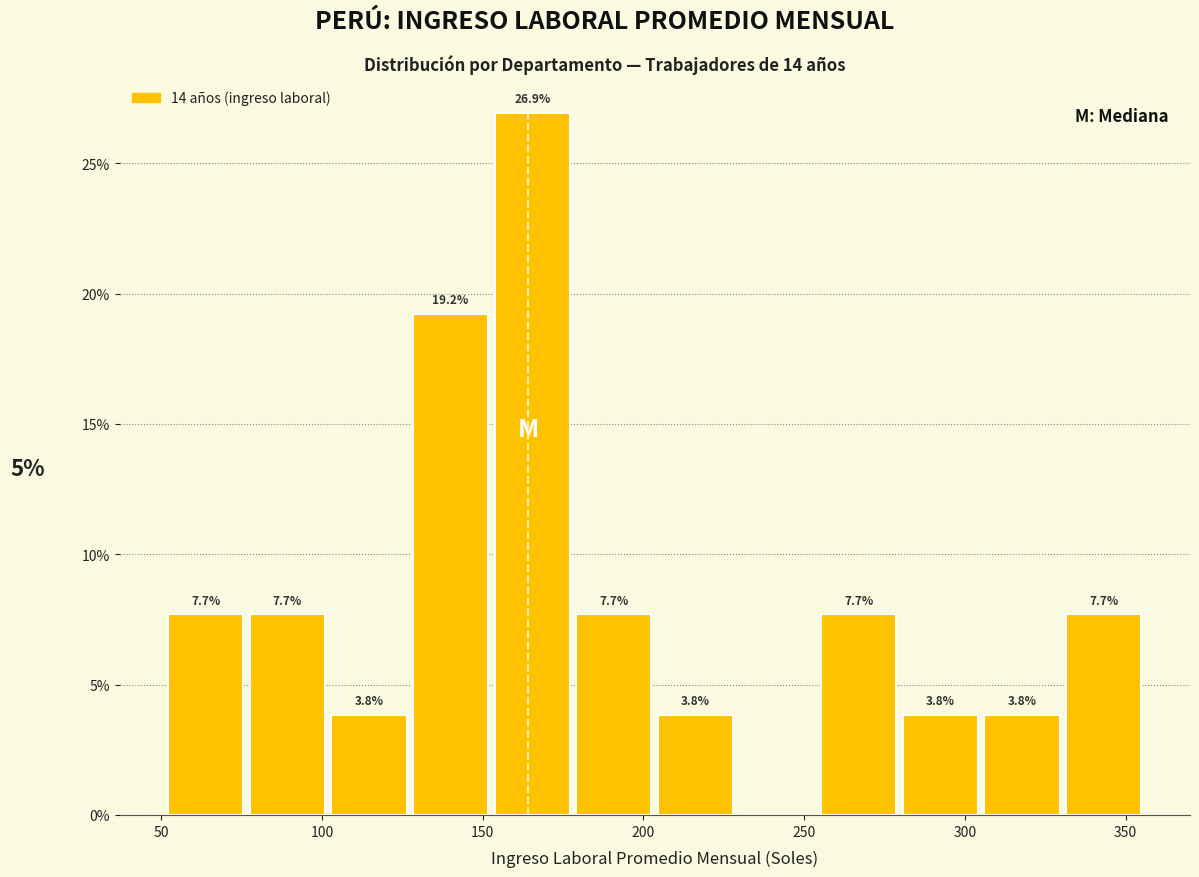

Over which range of the x-axis is the bar tallest?

155 to 180